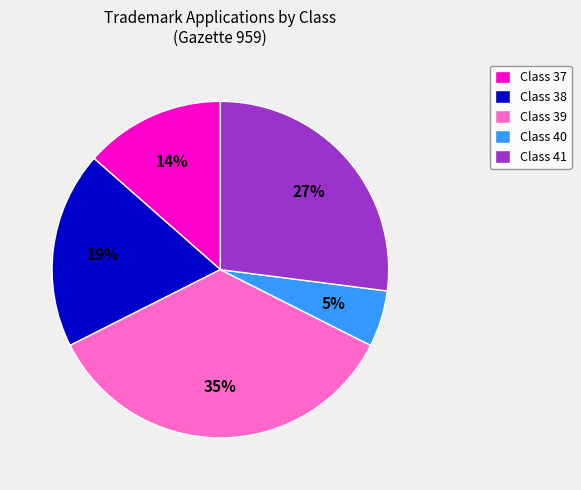

To the nearest percent, what is the average slice percentage?

20%